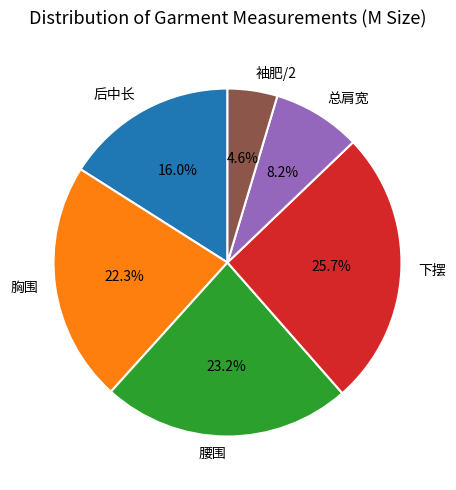

What is the ratio of the value at 腰围 to the value at 总肩宽?

2.8